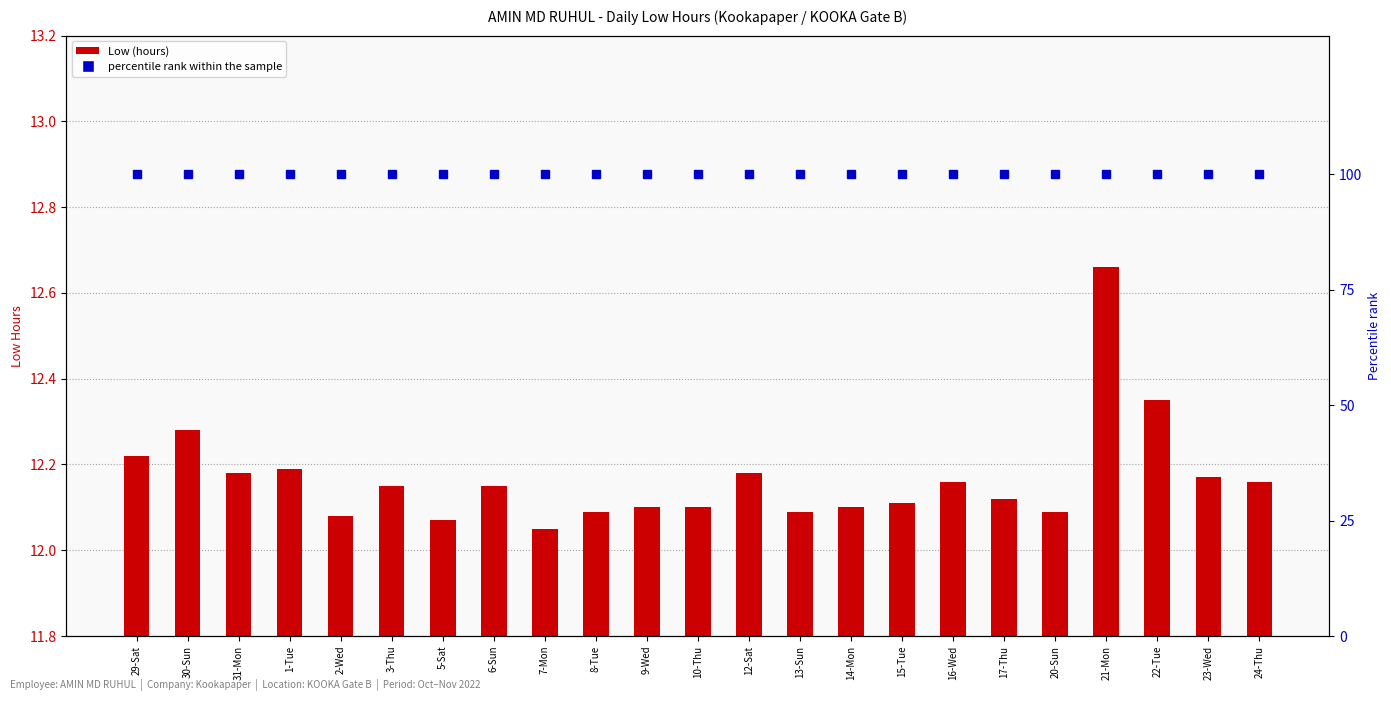

What position from the left is 23-Wed?

22